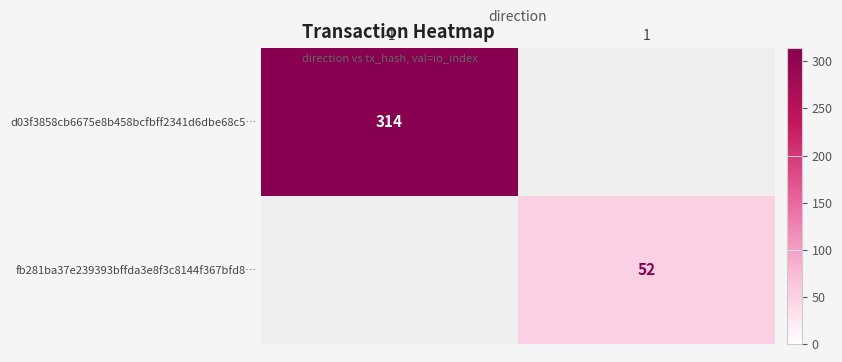

The fb281ba37e239393bffda3e8f3c8144f367bfd8… series shows 34 at 1. True or false?

False